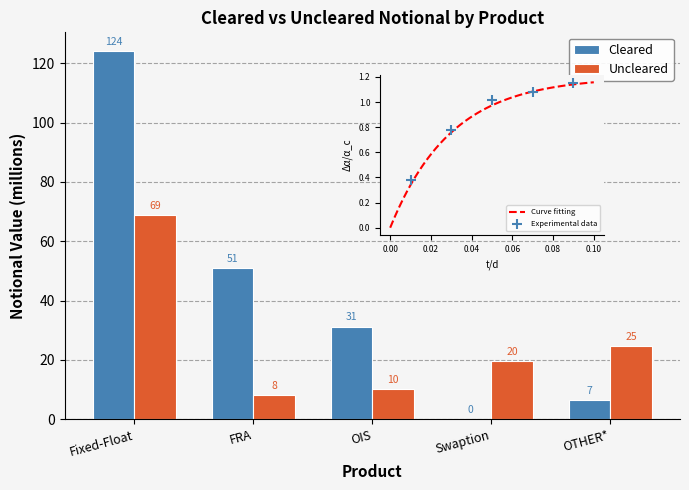

What are all the series names shown in the legend?

Cleared, Uncleared